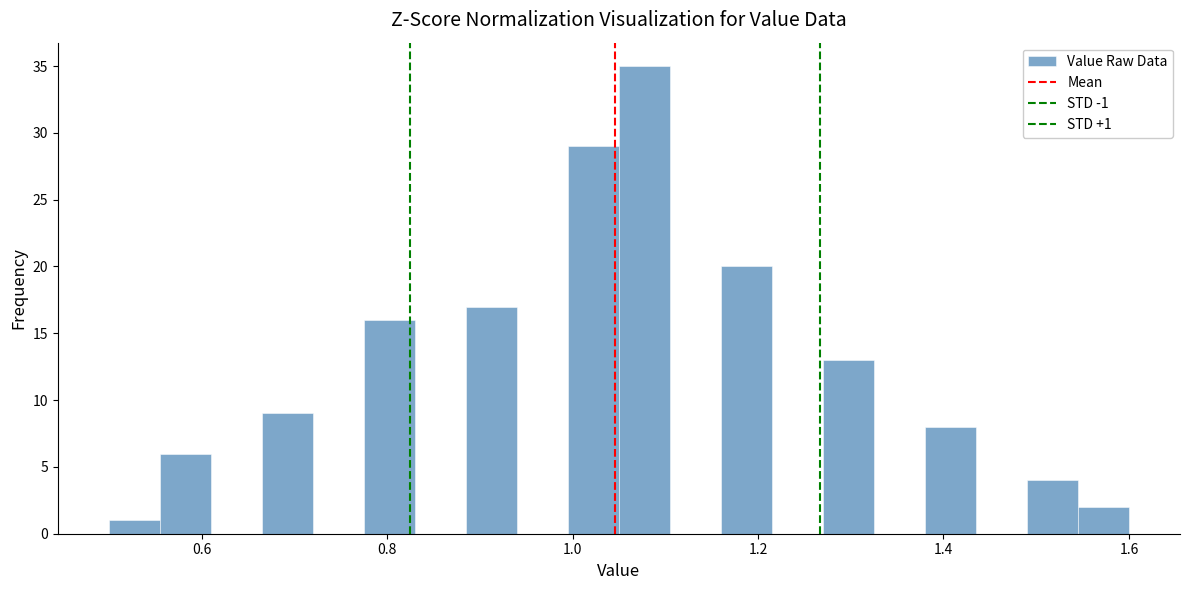

Around what value on the x-axis is the tallest bar? Give the approximate position of its centre, as read against the axis.

1.08